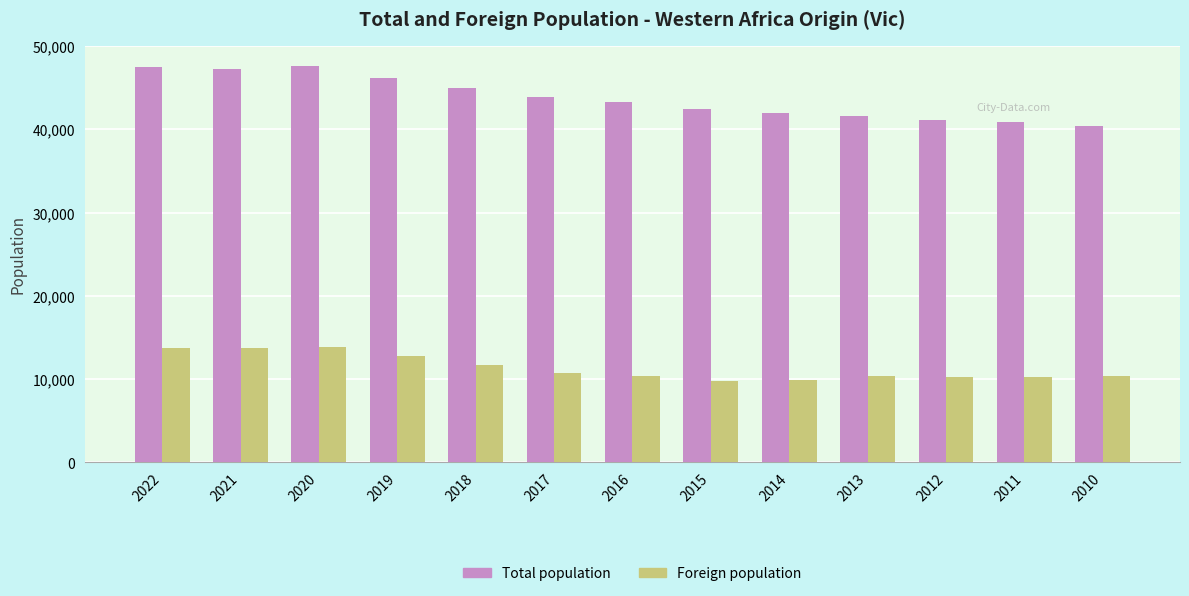

Is the value of Foreign population at 2020 greater than the value of Total population at 2022?

No